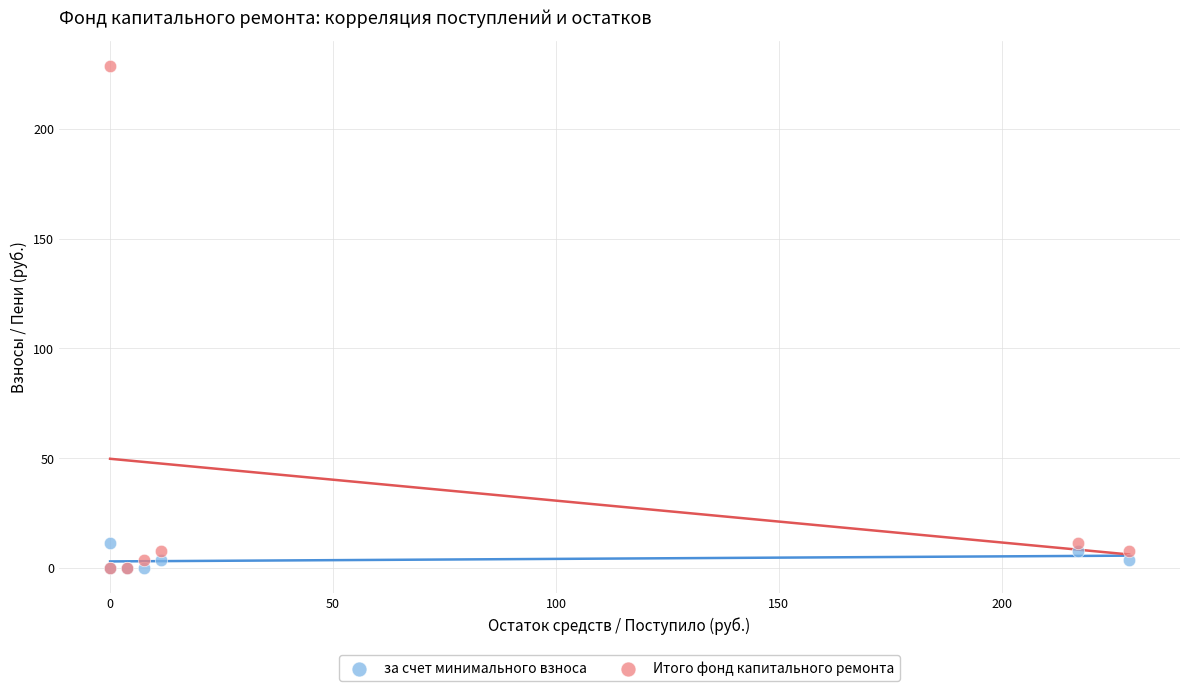

Which series has the largest Y range (max minus min)?

Итого фонд капитального ремонта